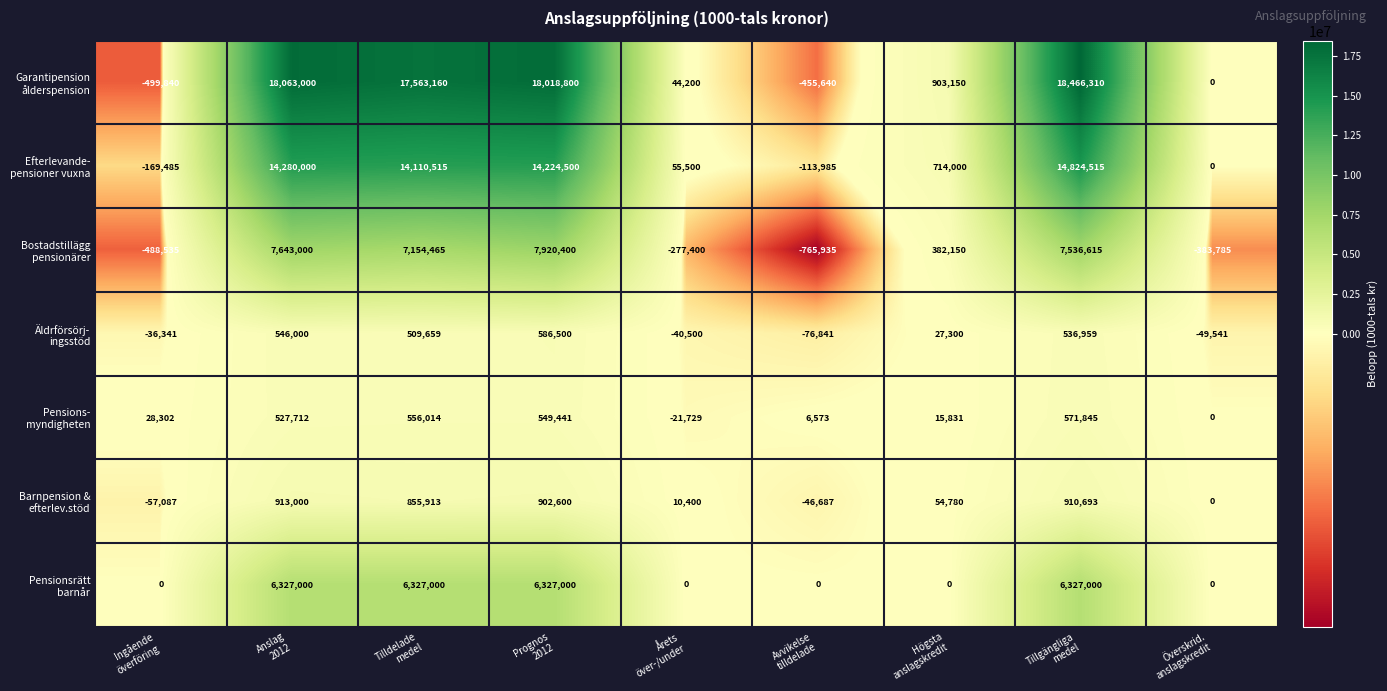

At how many categories does at least one series exceed 12795030?

4